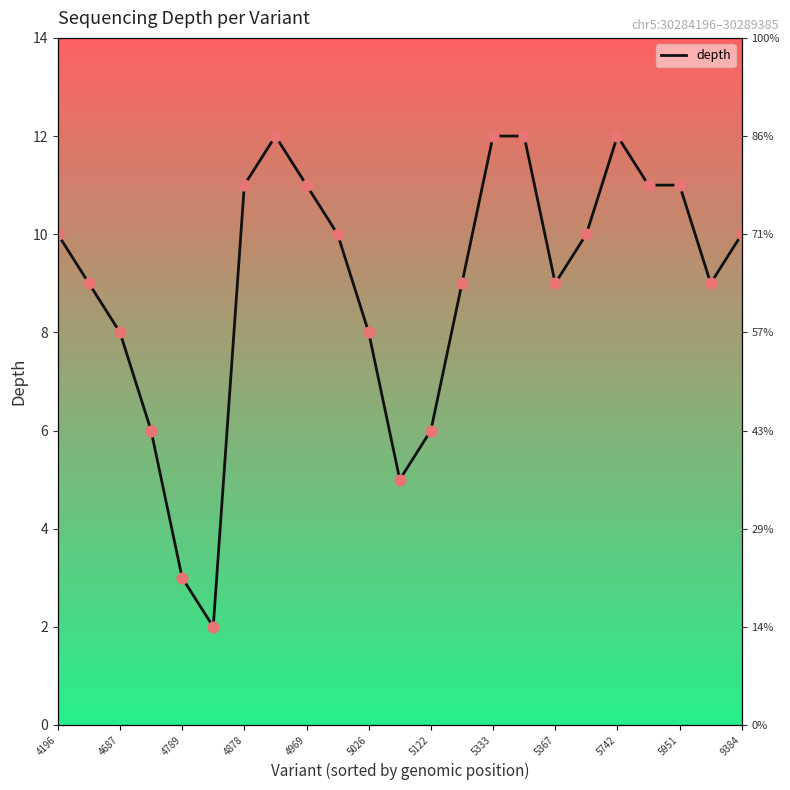

Between 4789 and 5333, which is larger?

5333